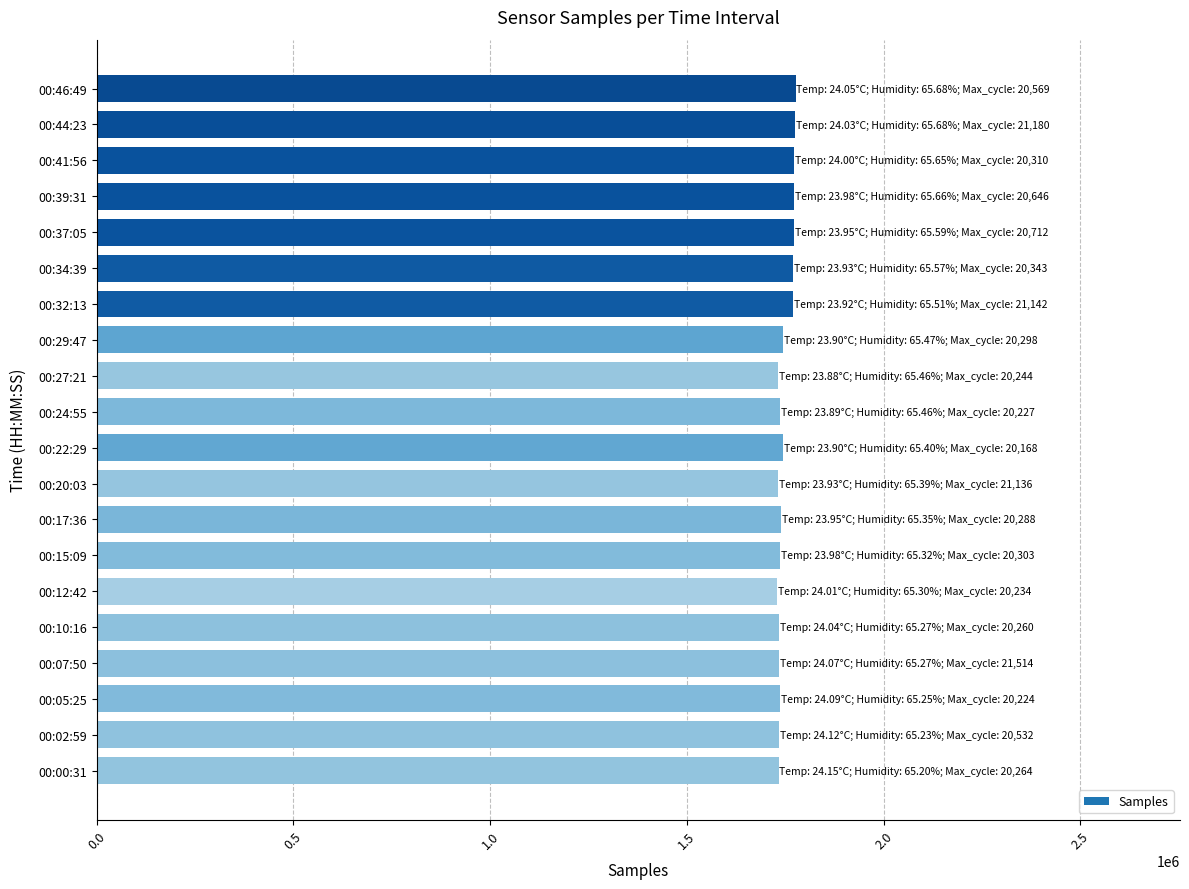

What is the average value?

1748991